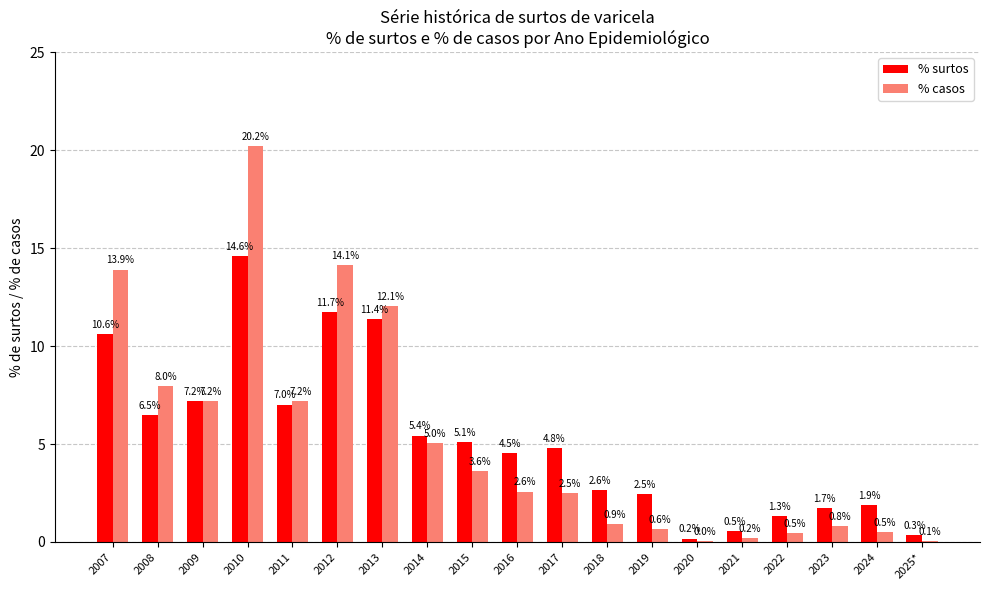

What is the highest value of the % surtos series?

14.6